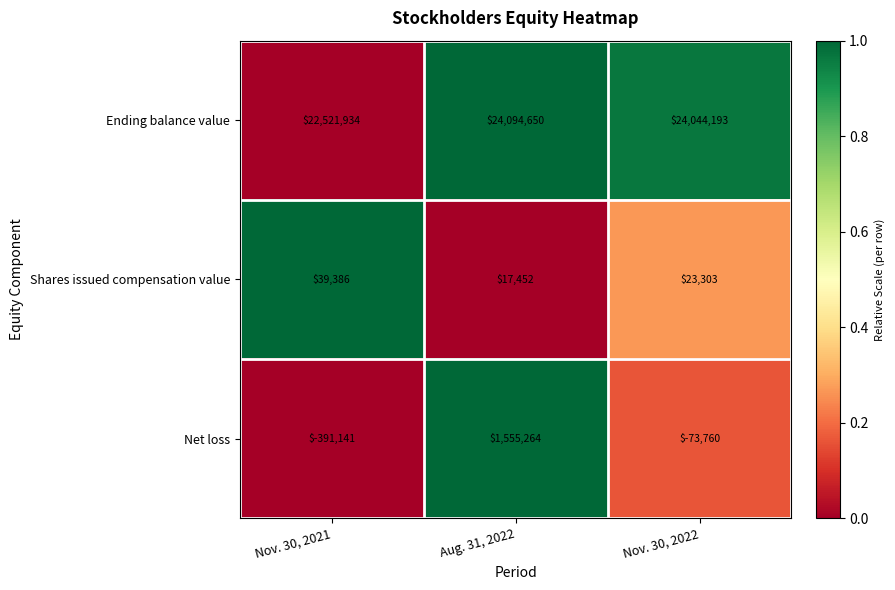

Reading left to right, what are all the values shown in this chart?

Ending balance value: 22521934	24094650	24044193
Shares issued compensation value: 39386	17452	23303
Net loss: -391141	1555264	-73760